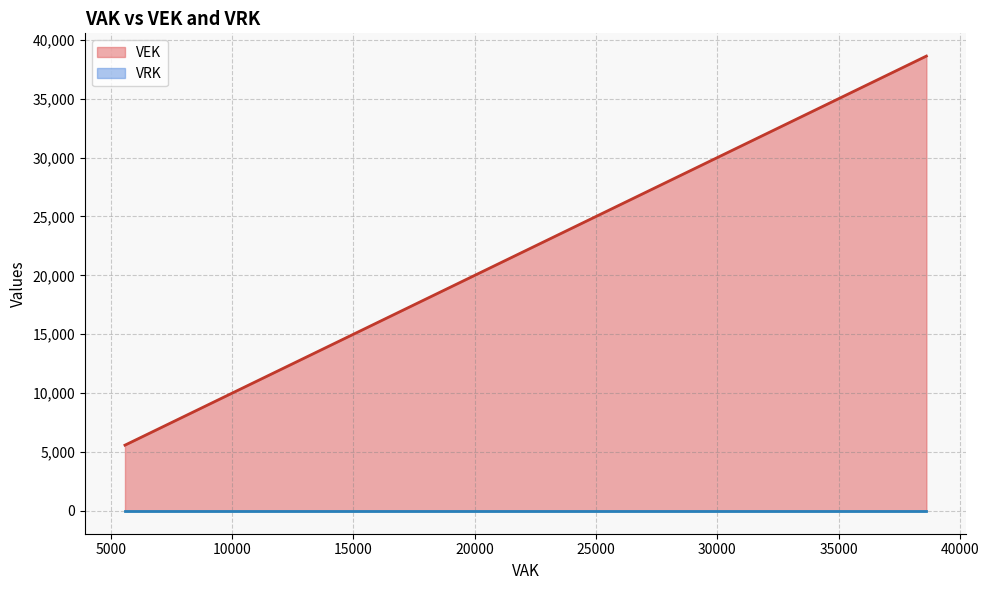

Rank the series by their average value, from lowest to highest.

VRK, VEK